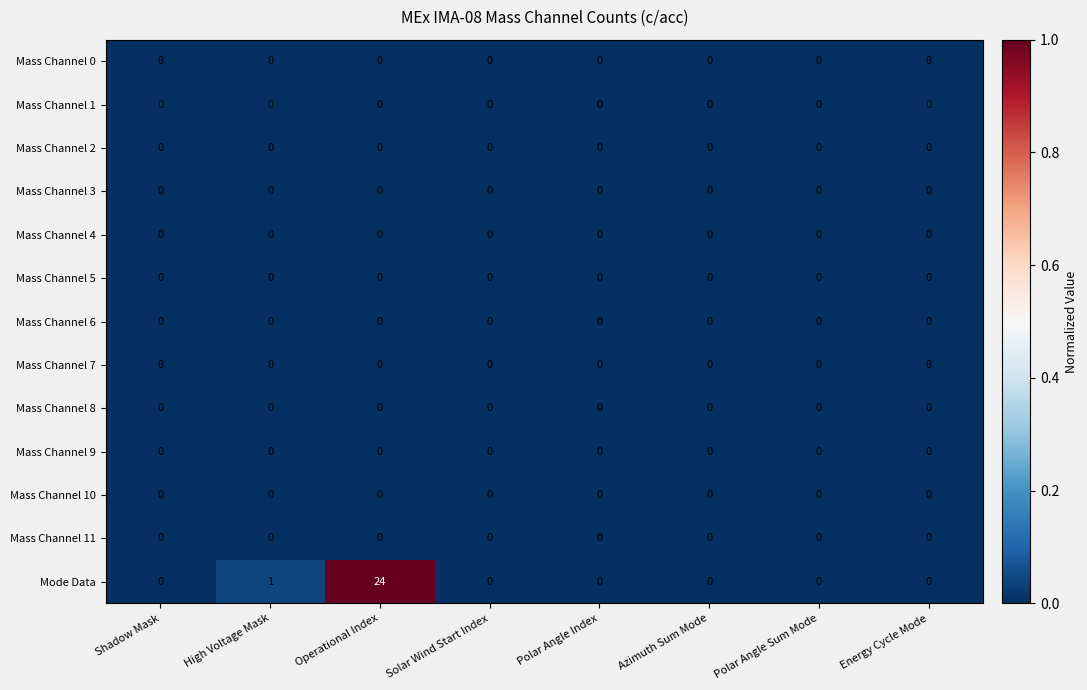

What is the greatest value displayed?

24